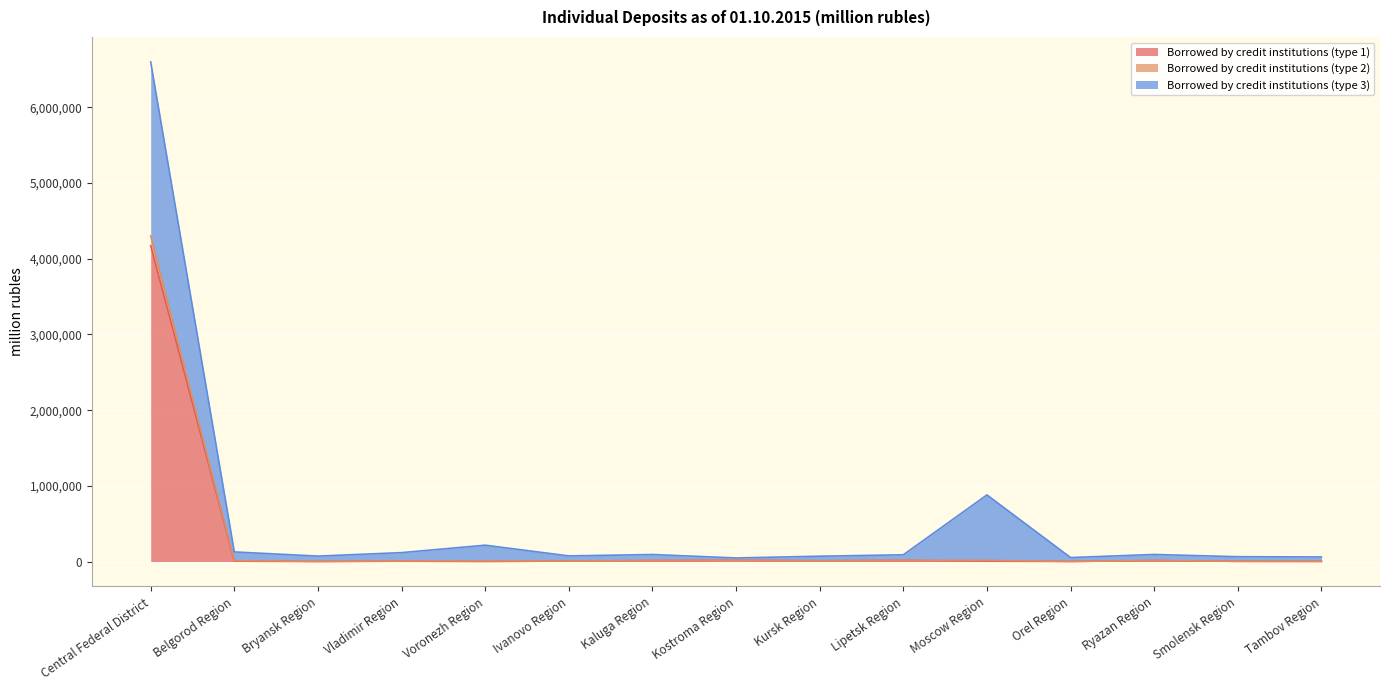

At which category is the sum across all series the highest?

Central Federal District